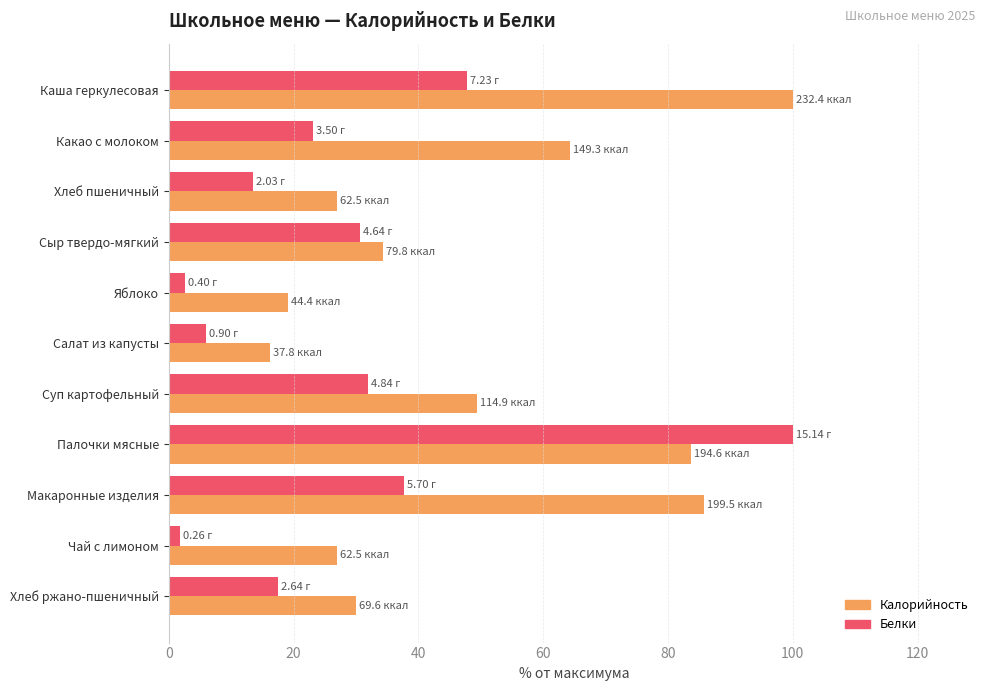

What is the average value of the Калорийность series?

48.8